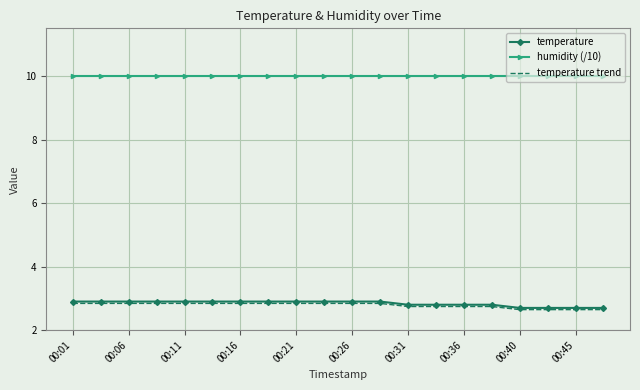

True or false: humidity (/10) and temperature trend intersect in this chart.

False